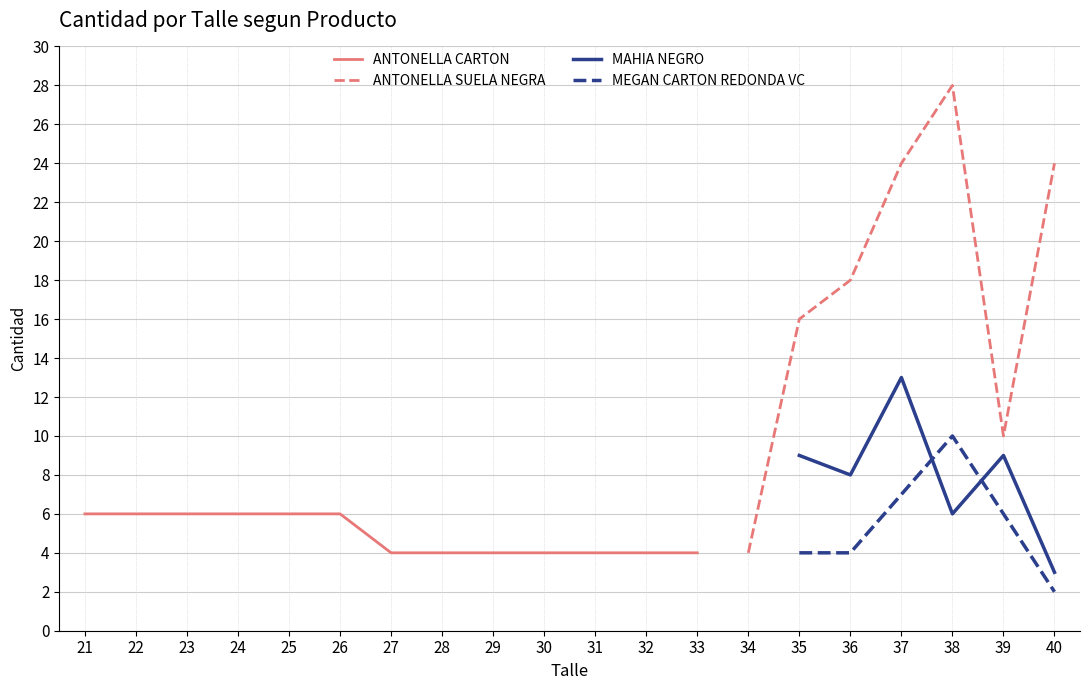

What is the difference between the maximum and second lowest values in the MEGAN CARTON REDONDA VC series?

6